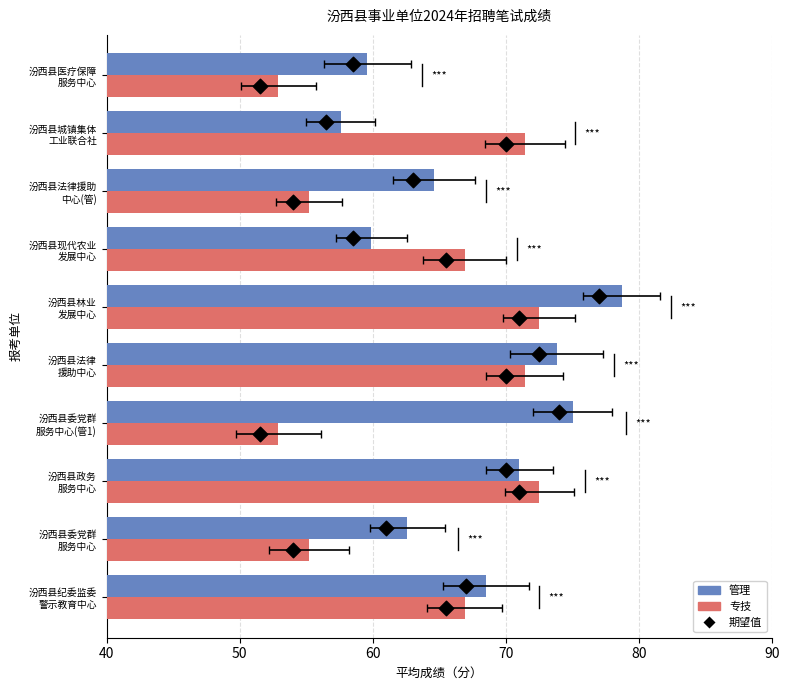

Which series contains the lowest Y value?

期望值